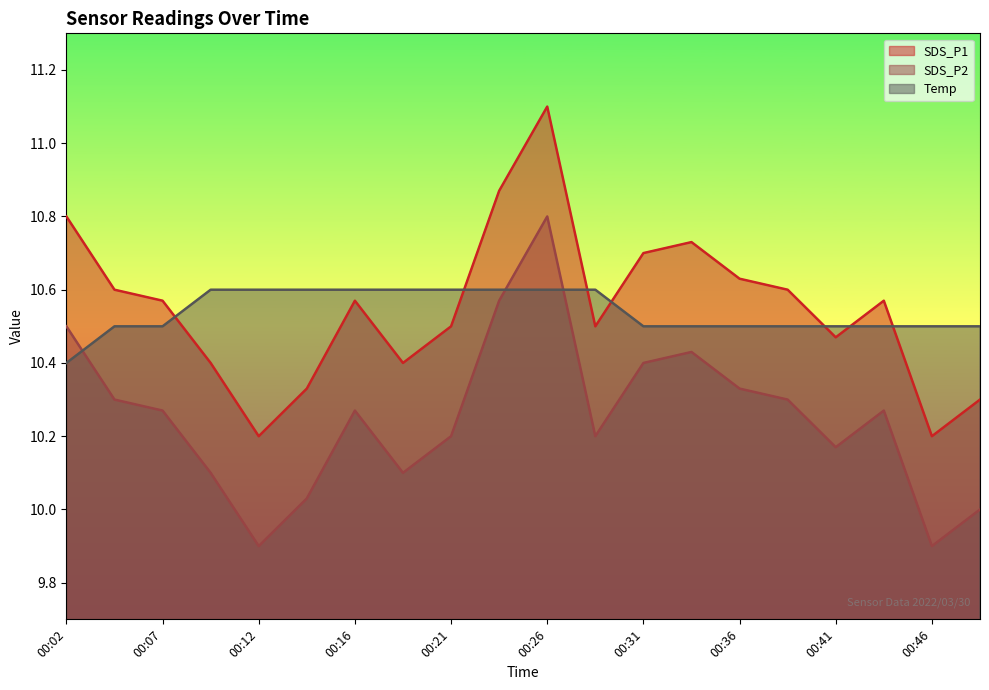

True or false: Temp has more than 2 points higher than both neighbors.

False